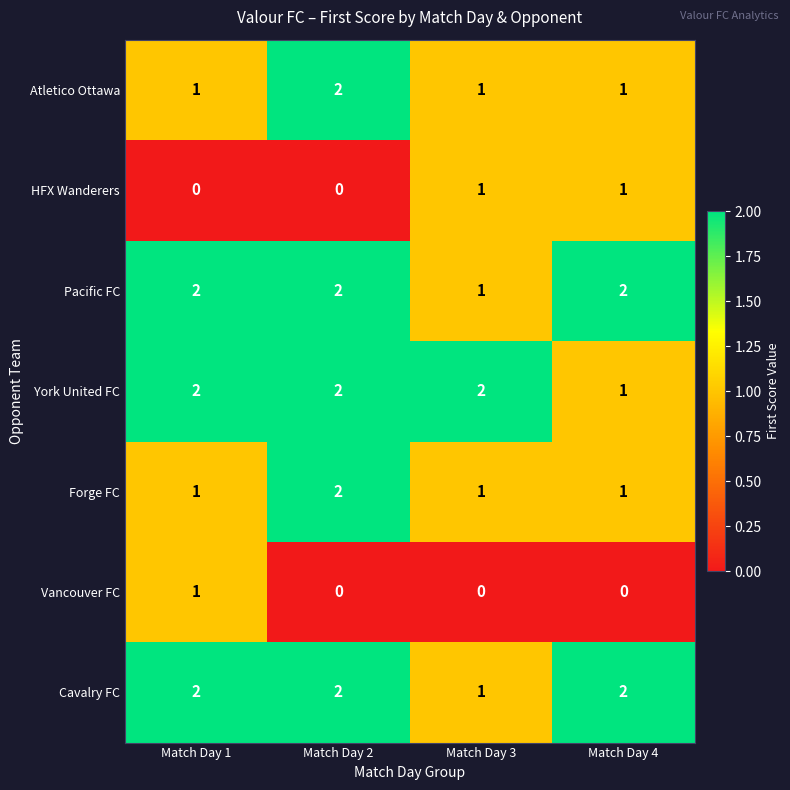

How many Forge FC values are between 1 and 2?

4